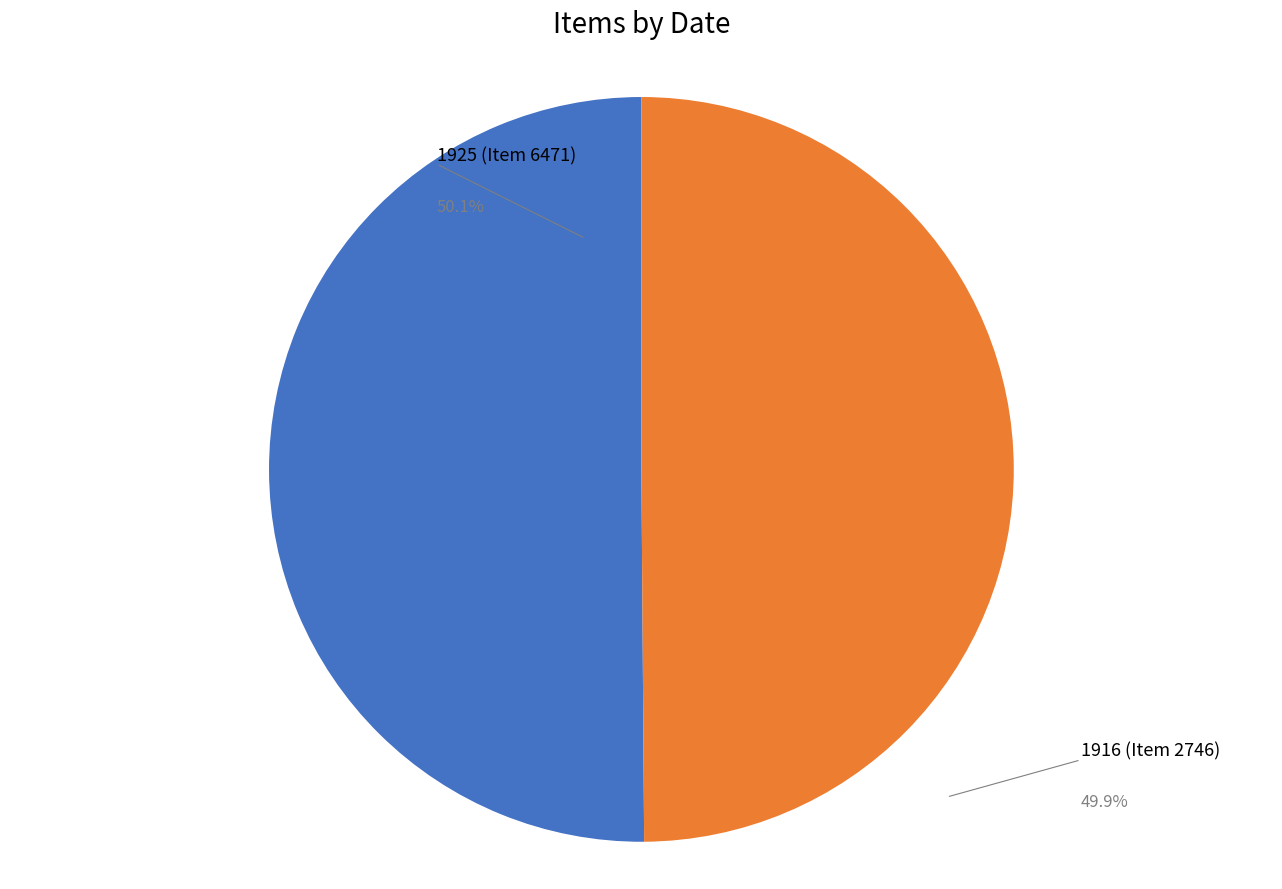

Approximately how many times larger is the value at 1925 (Item 6471) compared to 1916 (Item 2746)?

1.0